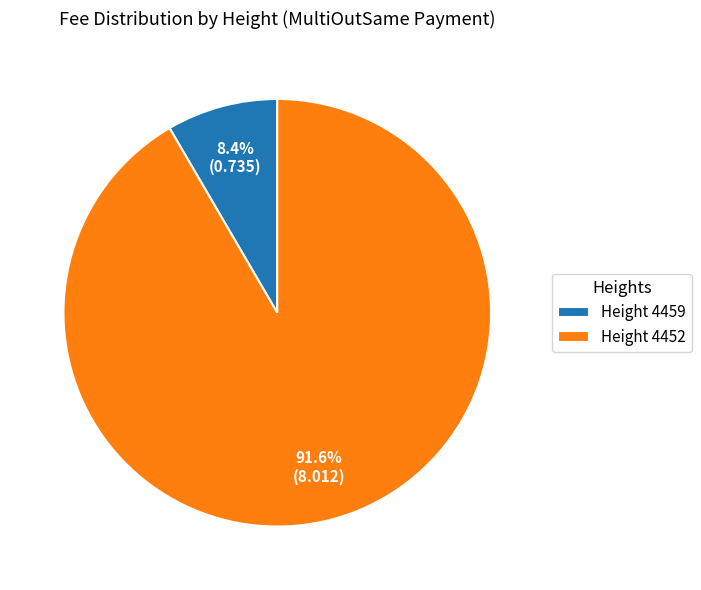

Rank the categories by value from lowest to highest.

Height 4459, Height 4452